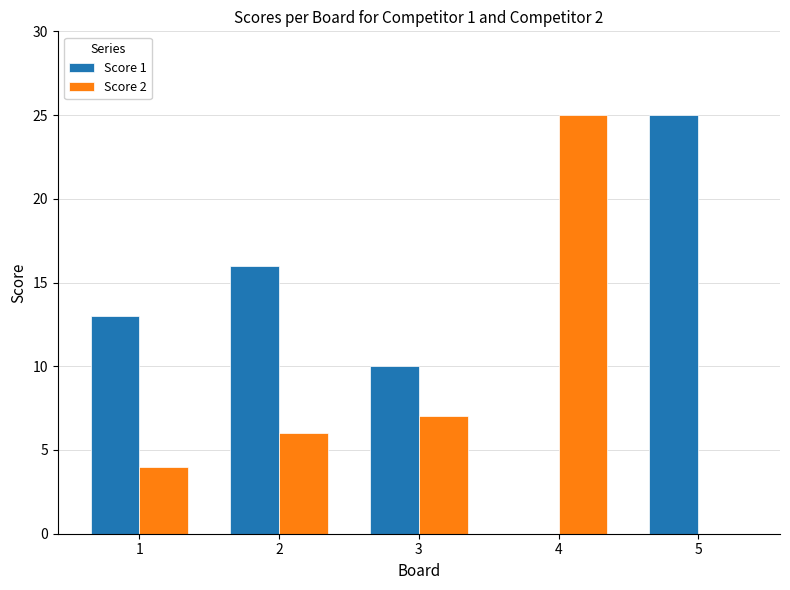

How many Score 1 values are between 10 and 16?

3